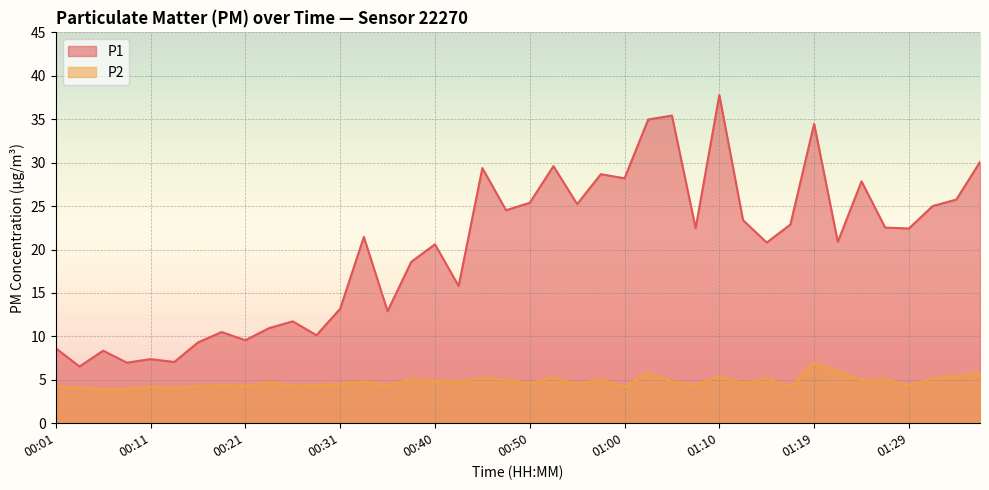

Between 00:33 and 00:35, which series saw the biggest shift?

P1